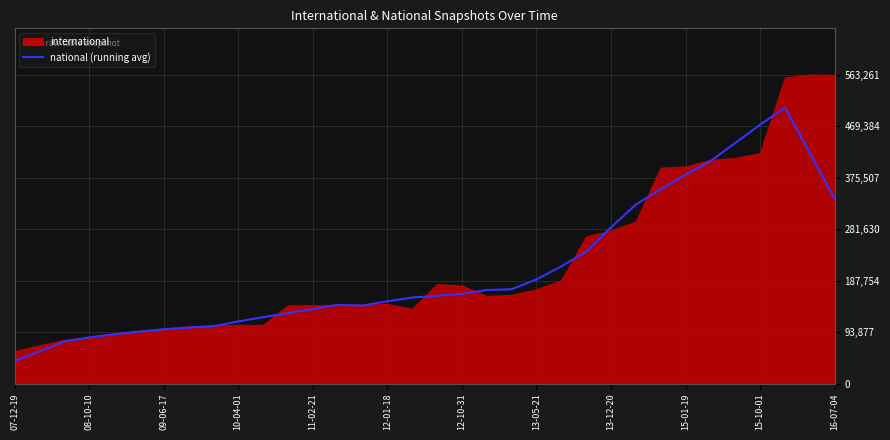

Where is national (running avg) nearest to the value 272235?

13-12-20